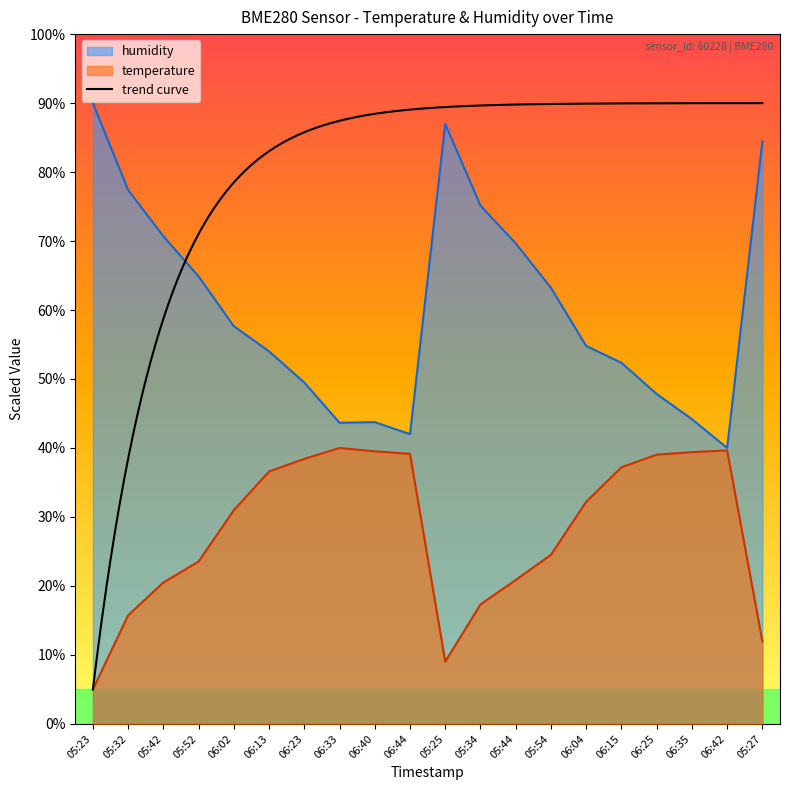

True or false: humidity has a value of 54.0 at 06:13.

True